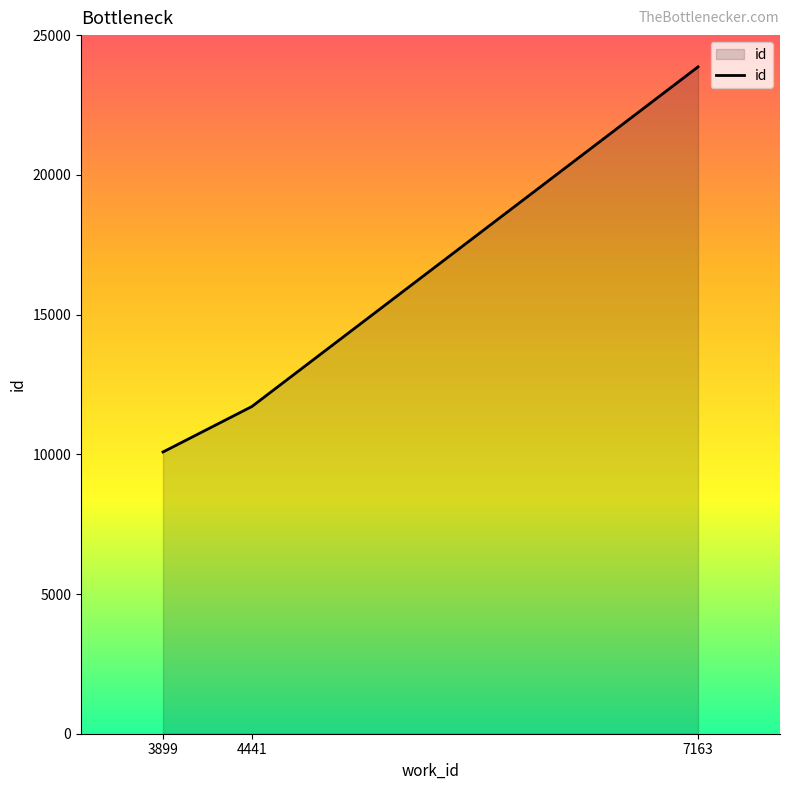

List the labels in order of value, largest first.

7163, 4441, 3899